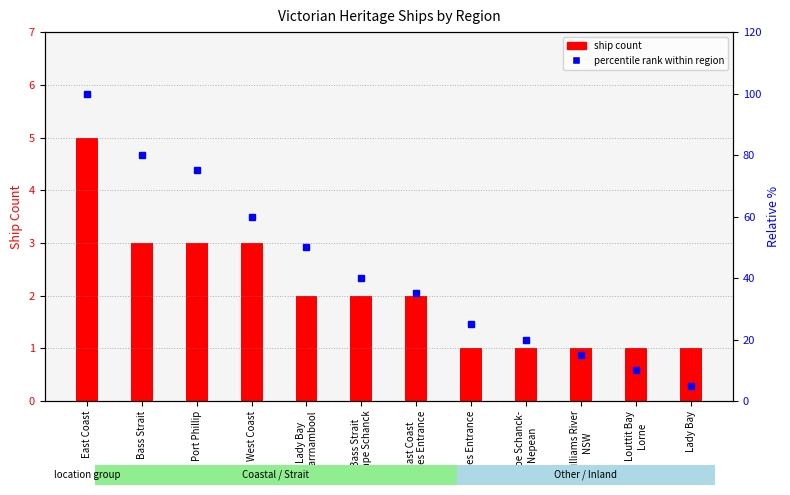

At which label does ship count reach its peak?

East Coast